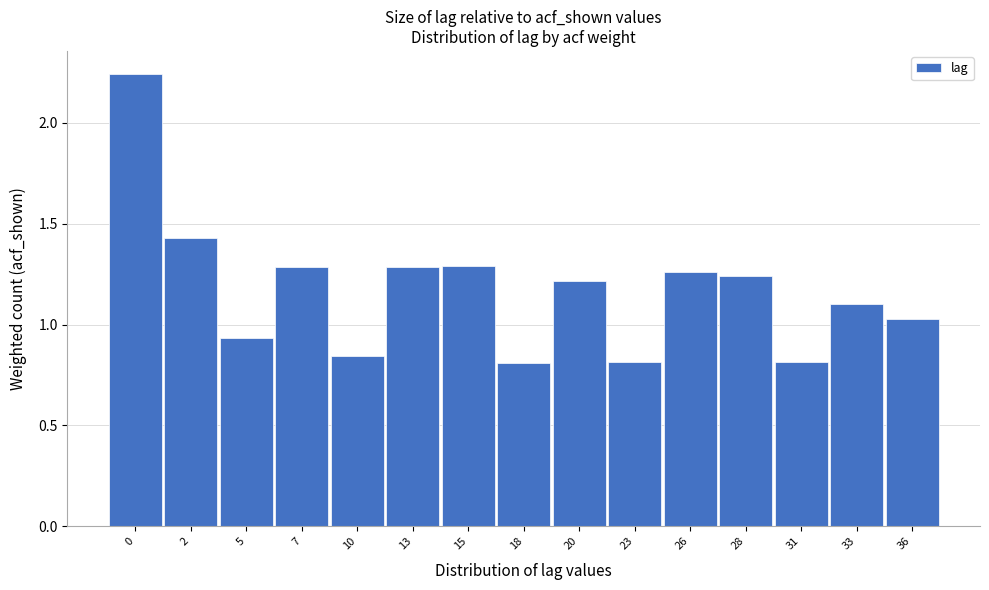

The chart shows a value of 1.5 at 36. True or false?

False